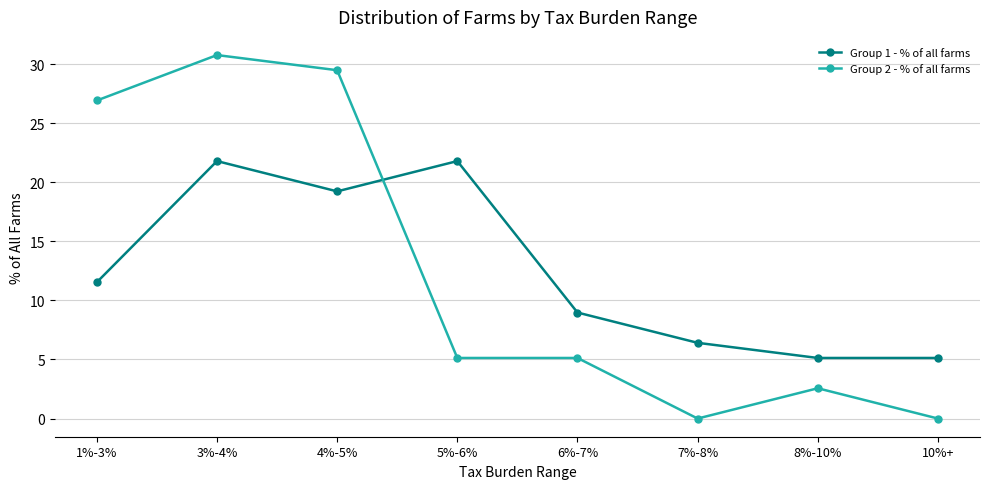

Rank the series by their maximum value, from highest to lowest.

Group 2 - % of all farms, Group 1 - % of all farms